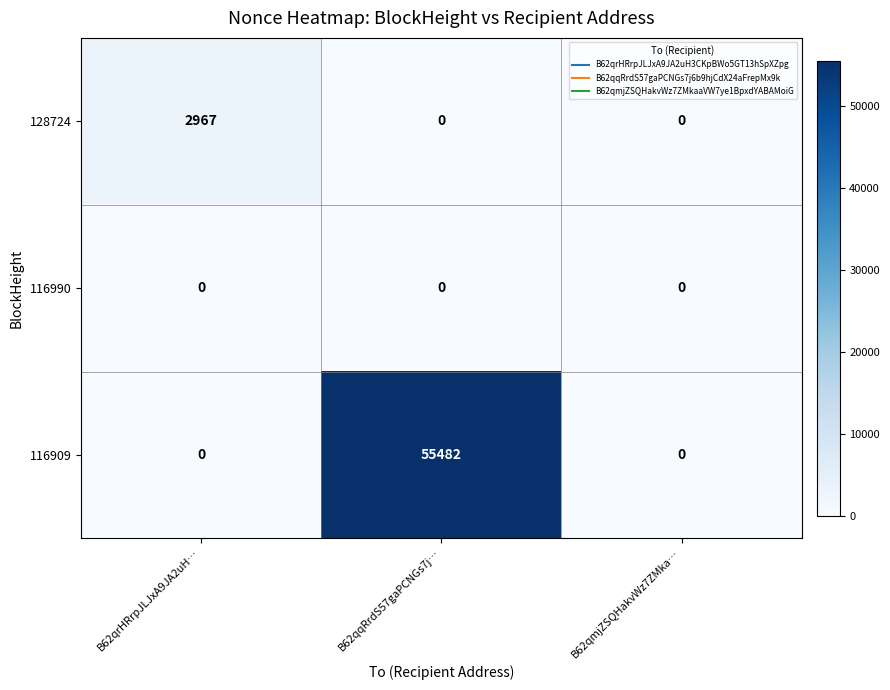

At how many categories does at least one series exceed 16005?

1